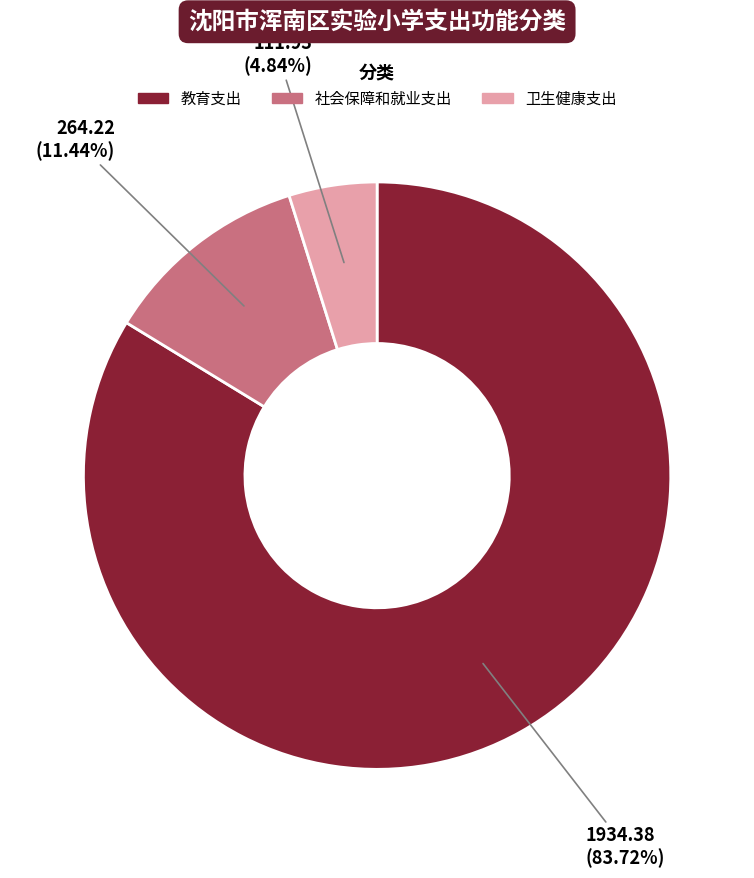

To the nearest percent, what is the difference between the largest and smallest slice percentages?

79%